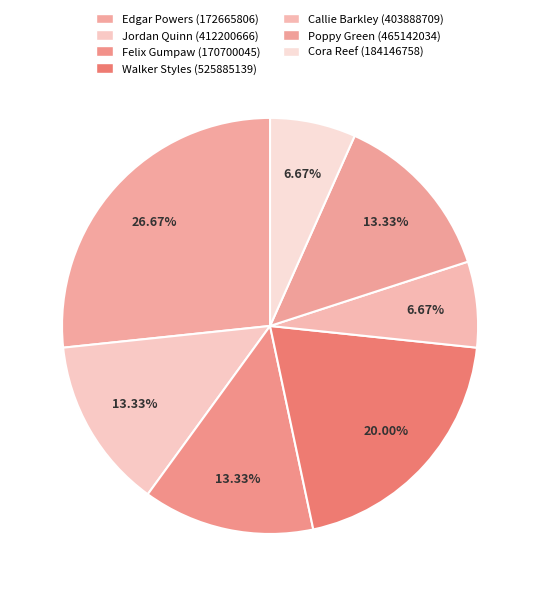

Rank the categories by value from highest to lowest.

Edgar Powers (172665806), Walker Styles (525885139), Jordan Quinn (412200666), Felix Gumpaw (170700045), Poppy Green (465142034), Callie Barkley (403888709), Cora Reef (184146758)